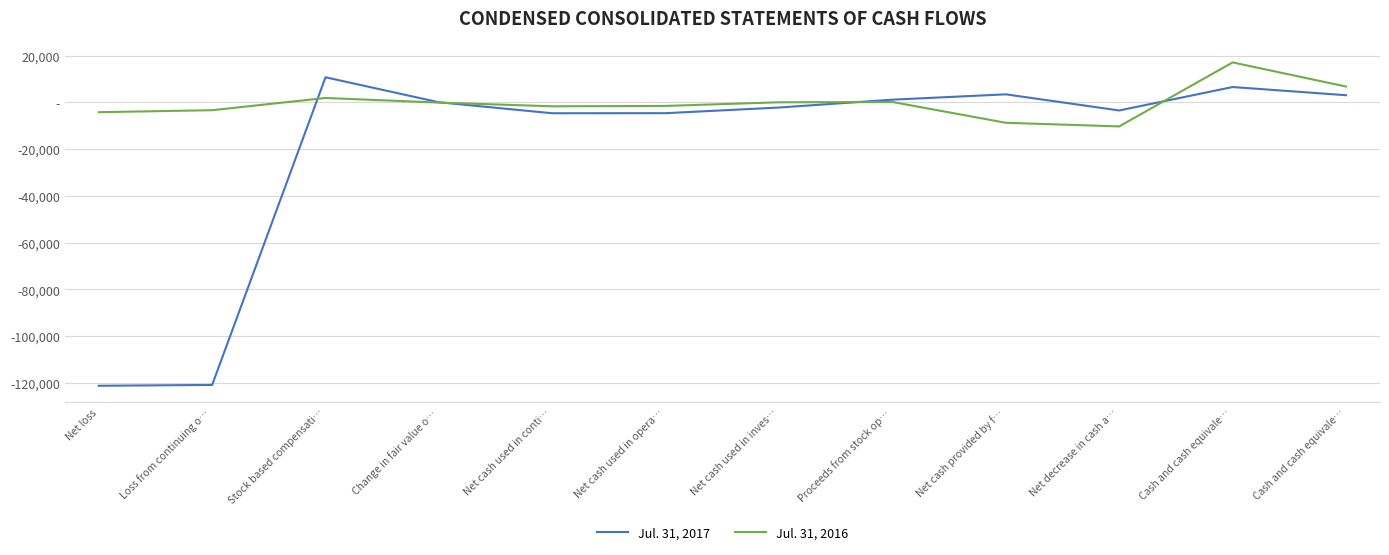

What are all the series names shown in the legend?

Jul. 31, 2017, Jul. 31, 2016